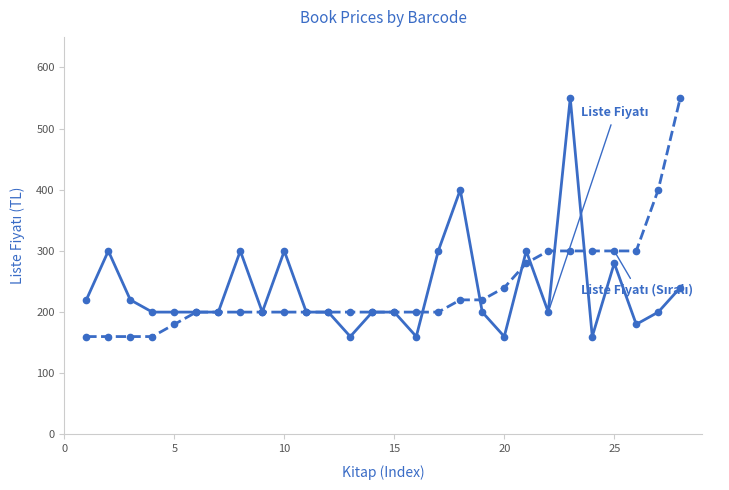

What is the maximum value shown in the chart?

550